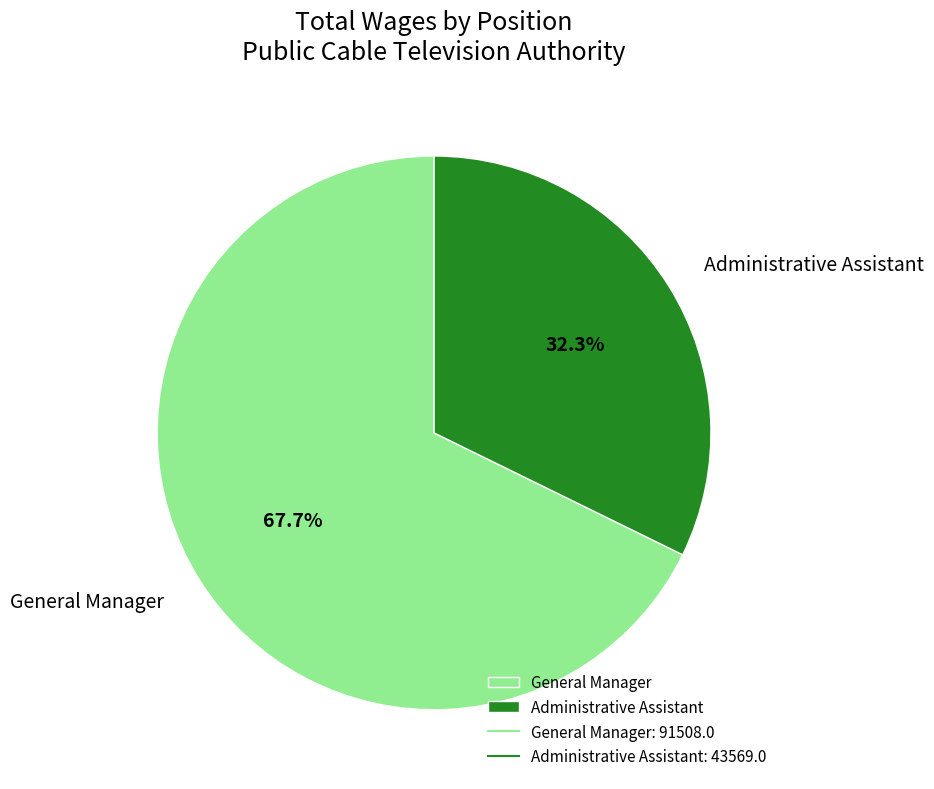

To the nearest percent, what is the average slice percentage?

50%